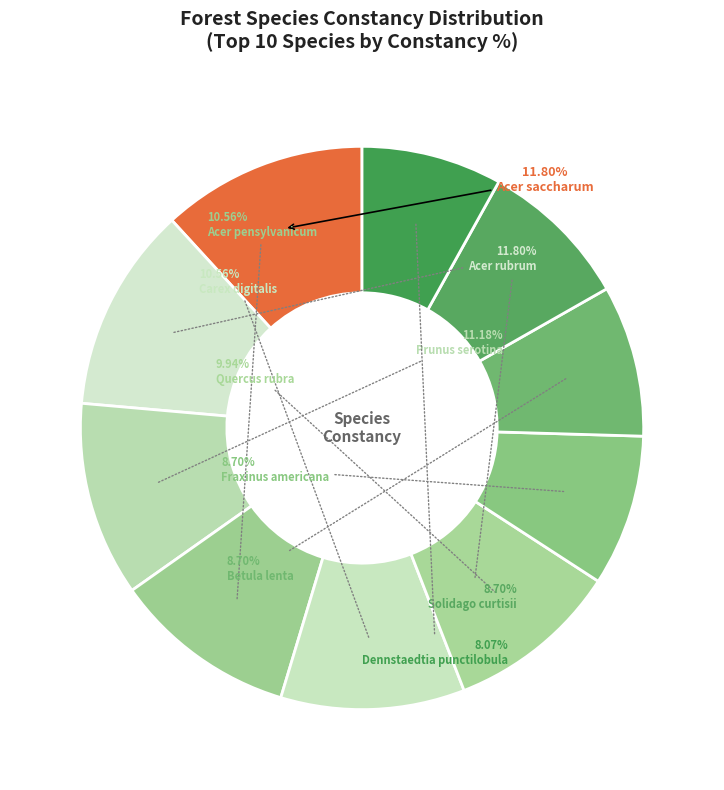

To the nearest percent, what is the combined percentage of Acer rubrum and Acer saccharum?

24%